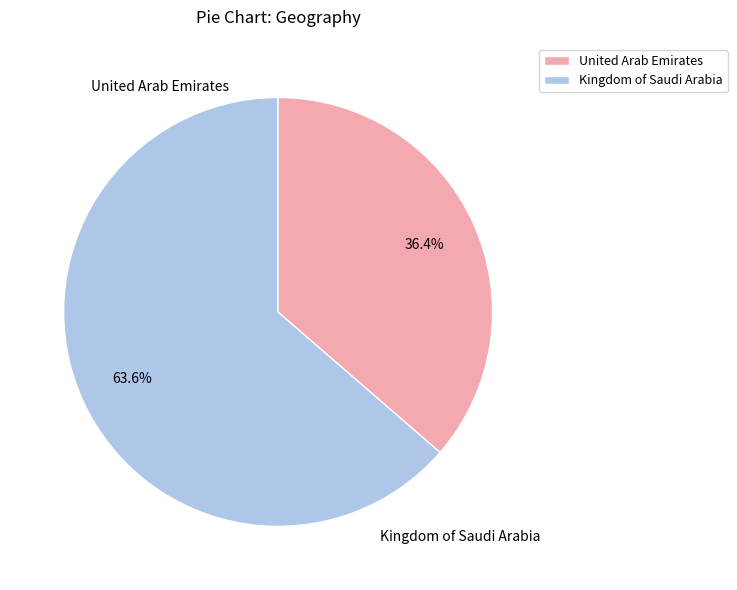

Is there any slice that represents more than half of the pie?

Yes